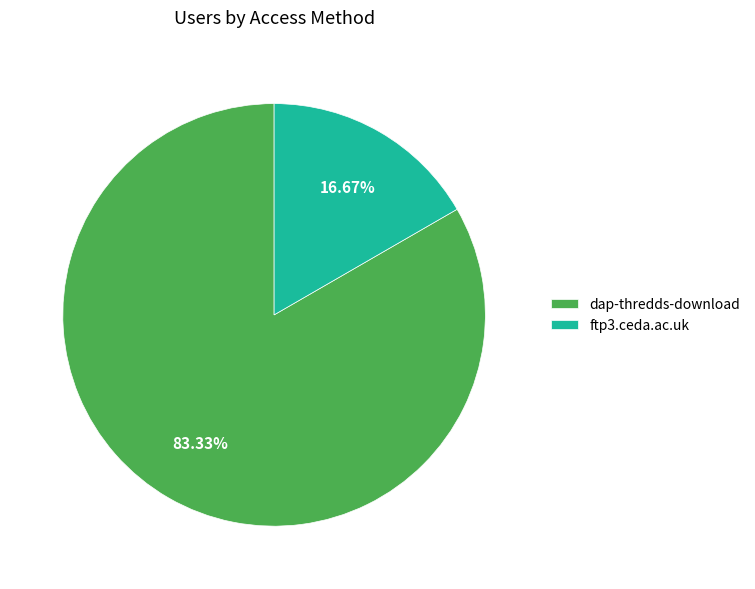

Combined, do dap-thredds-download and ftp3.ceda.ac.uk account for over 50%?

Yes